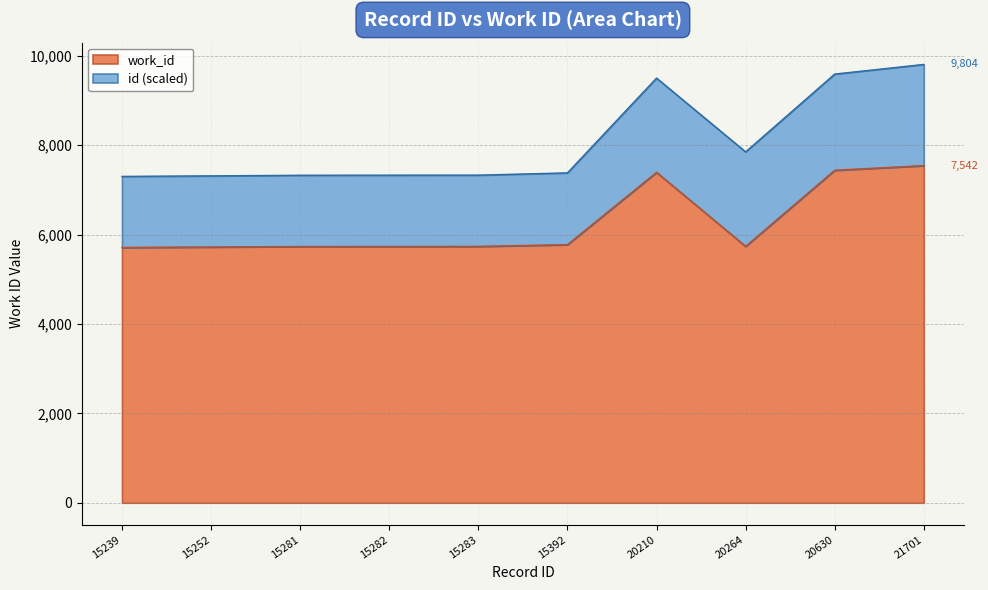

Does the chart display data point markers on the line(s)?

No